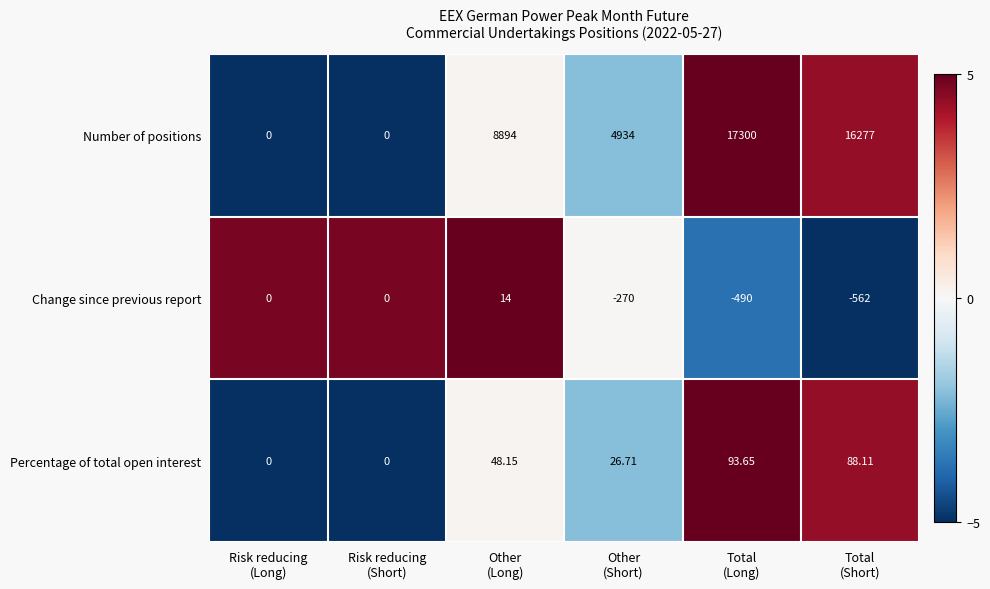

Which series has the largest total across all categories?

Number of positions